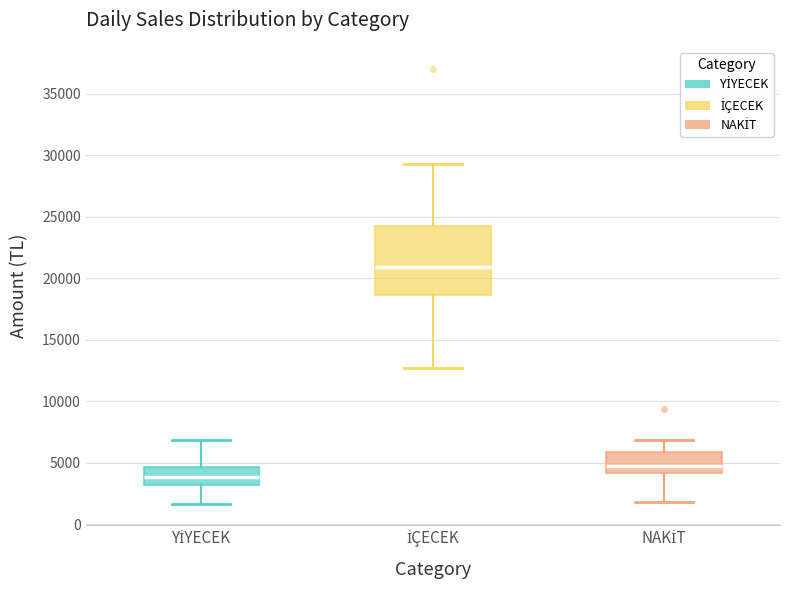

Comparing the boxes themselves (not the whiskers), which one is the tallest?

İÇECEK